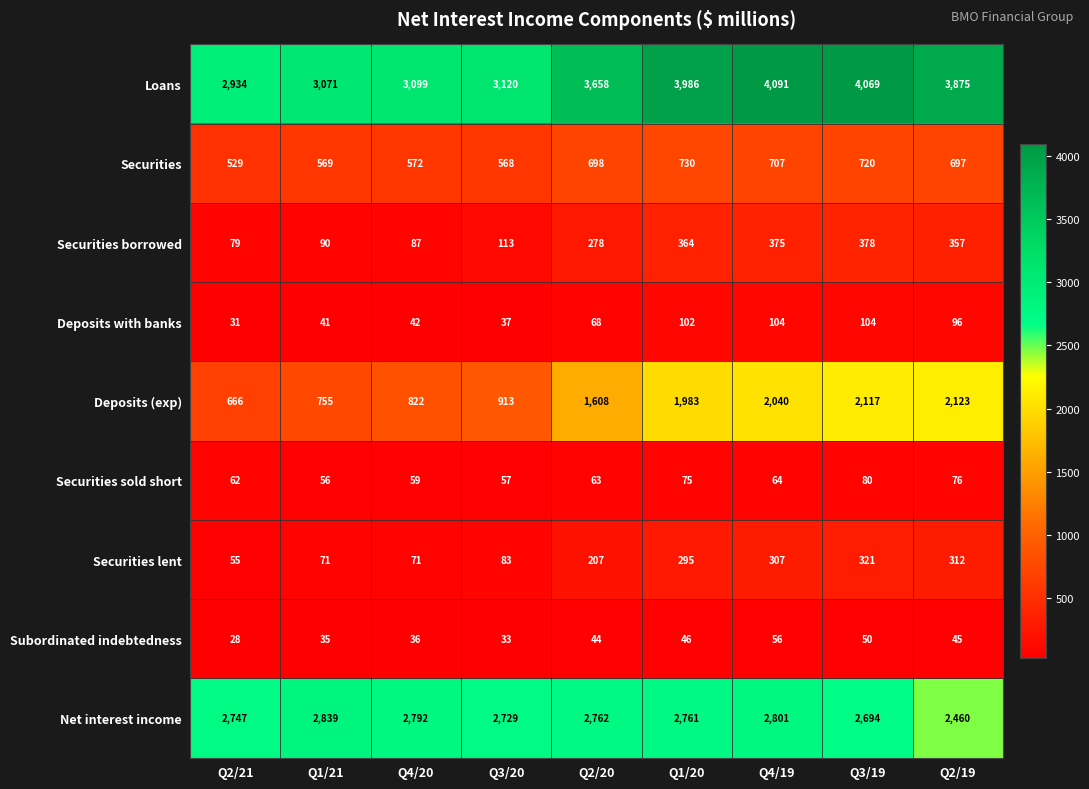

Rank the categories by Securities sold short value from lowest to highest.

Q1/21, Q3/20, Q4/20, Q2/21, Q2/20, Q4/19, Q1/20, Q2/19, Q3/19